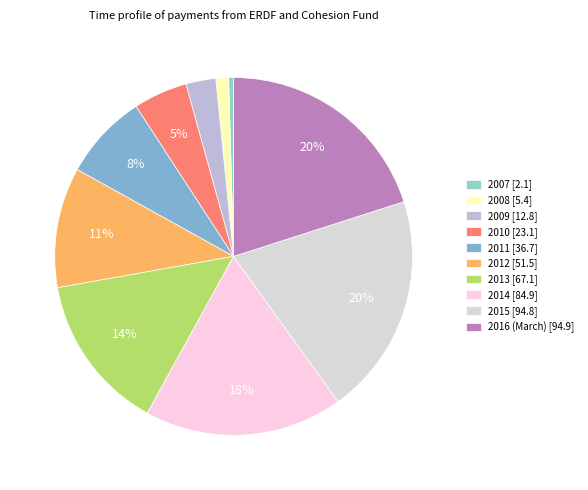

To the nearest percent, what is the average slice percentage?

10%